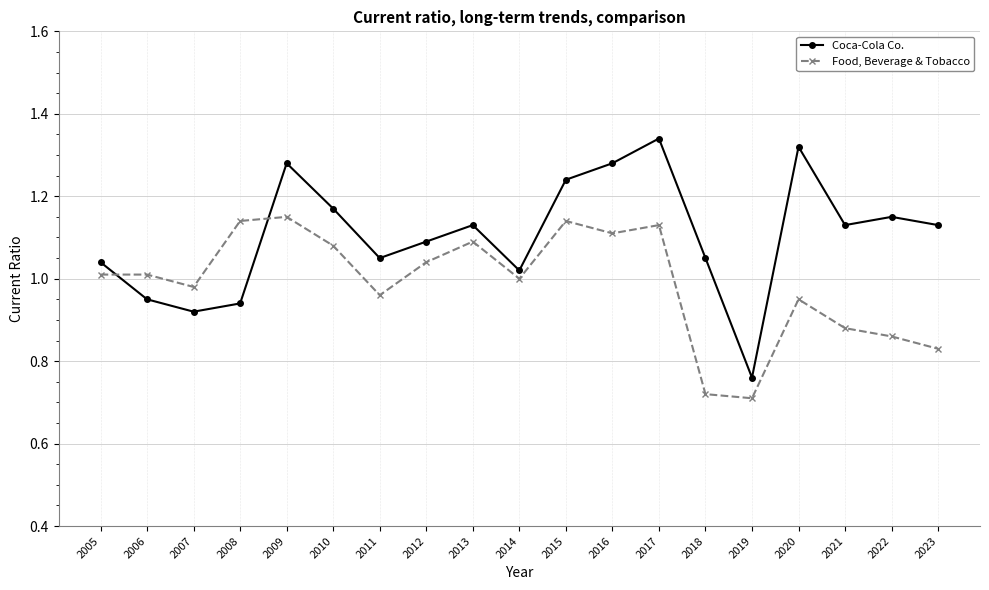

True or false: Food, Beverage & Tobacco and Coca-Cola Co. cross at least once.

True